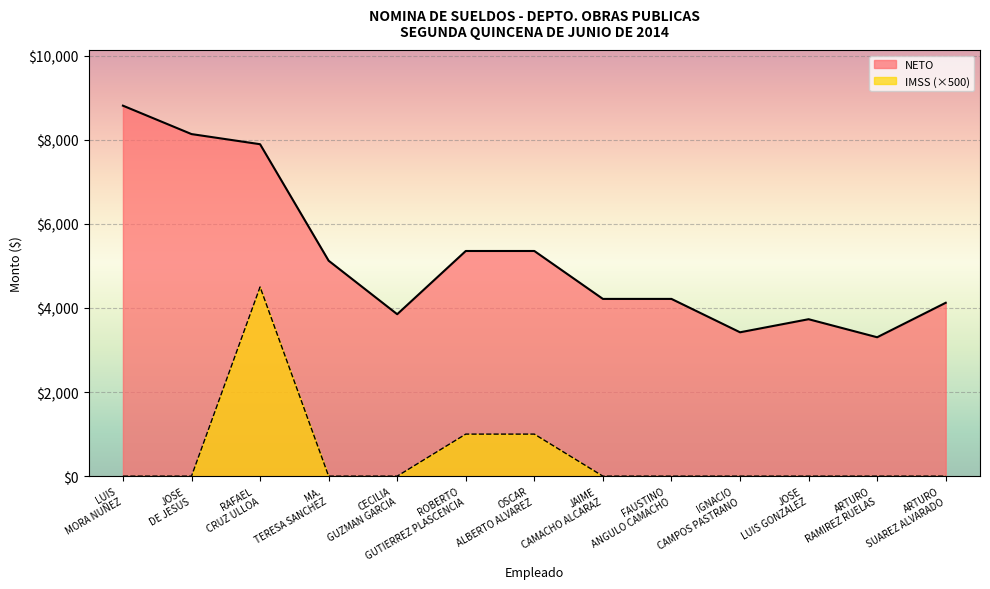

Reading left to right, list all the values displayed in this chart.

NETO: 8813	8137	7896	5125	3852	5356	5356	4216	4216	3422	3733	3304	4124
IMSS: 0	0	4500	0	0	1000	1000	0	0	0	0	0	0